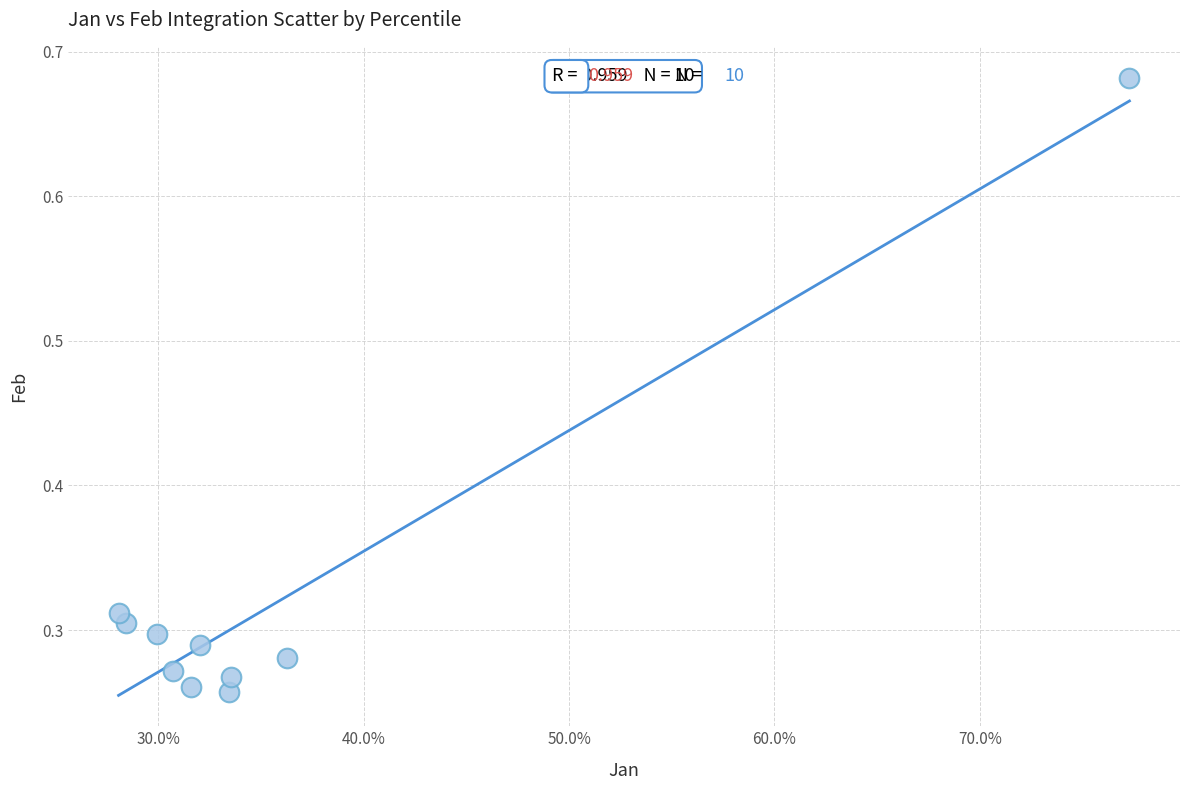

What is the range of X values (max minus min)?

0.5